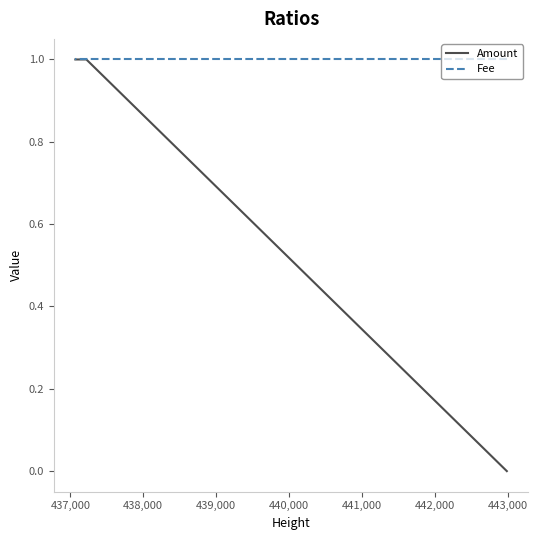

The value of Fee at 437,000 is 2. True or false?

False